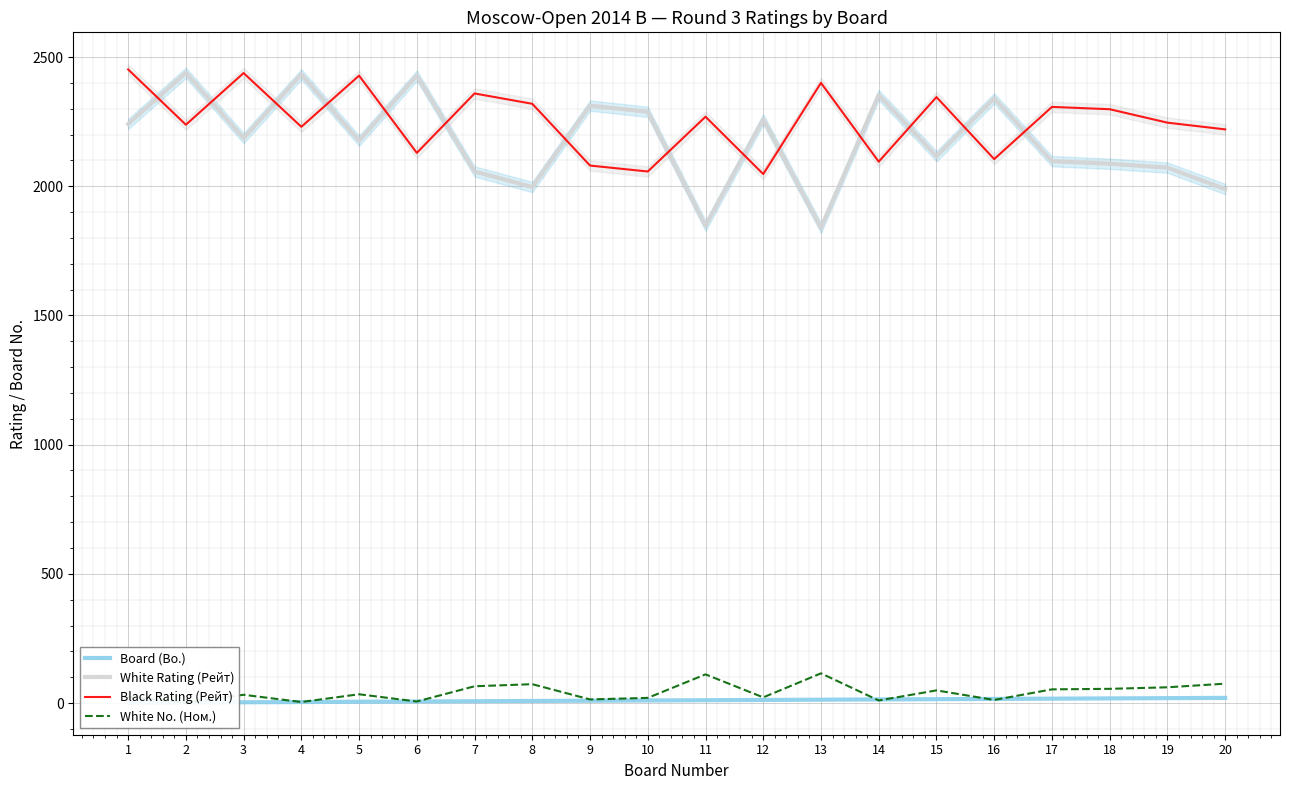

How many values in the Black Rating (Рейт) series exceed 2269?

9